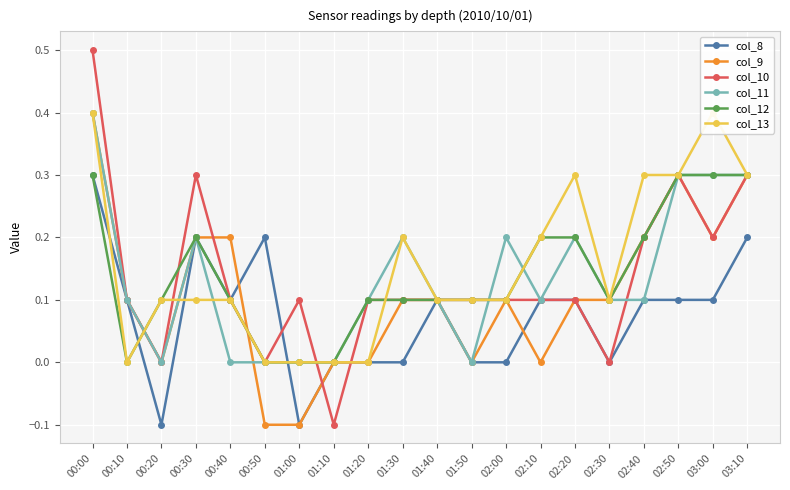

Reading right to left, transcribe all the data shown in this chart.

col_8: 0.2	0.1	0.1	0.1	0.0	0.1	0.1	0.0	-0.0	0.1	0.0	-0.0	0.0	-0.1	0.2	0.1	0.2	-0.1	0.1	0.3
col_9: 0.3	0.2	0.3	0.2	0.1	0.1	-0.0	0.1	-0.0	0.1	0.1	-0.0	-0.0	-0.1	-0.1	0.2	0.2	-0.0	0.1	0.4
col_10: 0.3	0.2	0.3	0.2	0.0	0.1	0.1	0.1	0.1	0.1	0.1	0.1	-0.1	0.1	-0.0	0.1	0.3	0.0	0.1	0.5
col_11: 0.3	0.3	0.3	0.1	0.1	0.2	0.1	0.2	0.0	0.1	0.2	0.1	-0.0	0.0	-0.0	-0.0	0.2	0.0	0.1	0.4
col_12: 0.3	0.3	0.3	0.2	0.1	0.2	0.2	0.1	0.1	0.1	0.1	0.1	-0.0	-0.0	-0.0	0.1	0.2	0.1	-0.0	0.3
col_13: 0.3	0.4	0.3	0.3	0.1	0.3	0.2	0.1	0.1	0.1	0.2	0.0	-0.0	-0.0	-0.0	0.1	0.1	0.1	-0.0	0.4